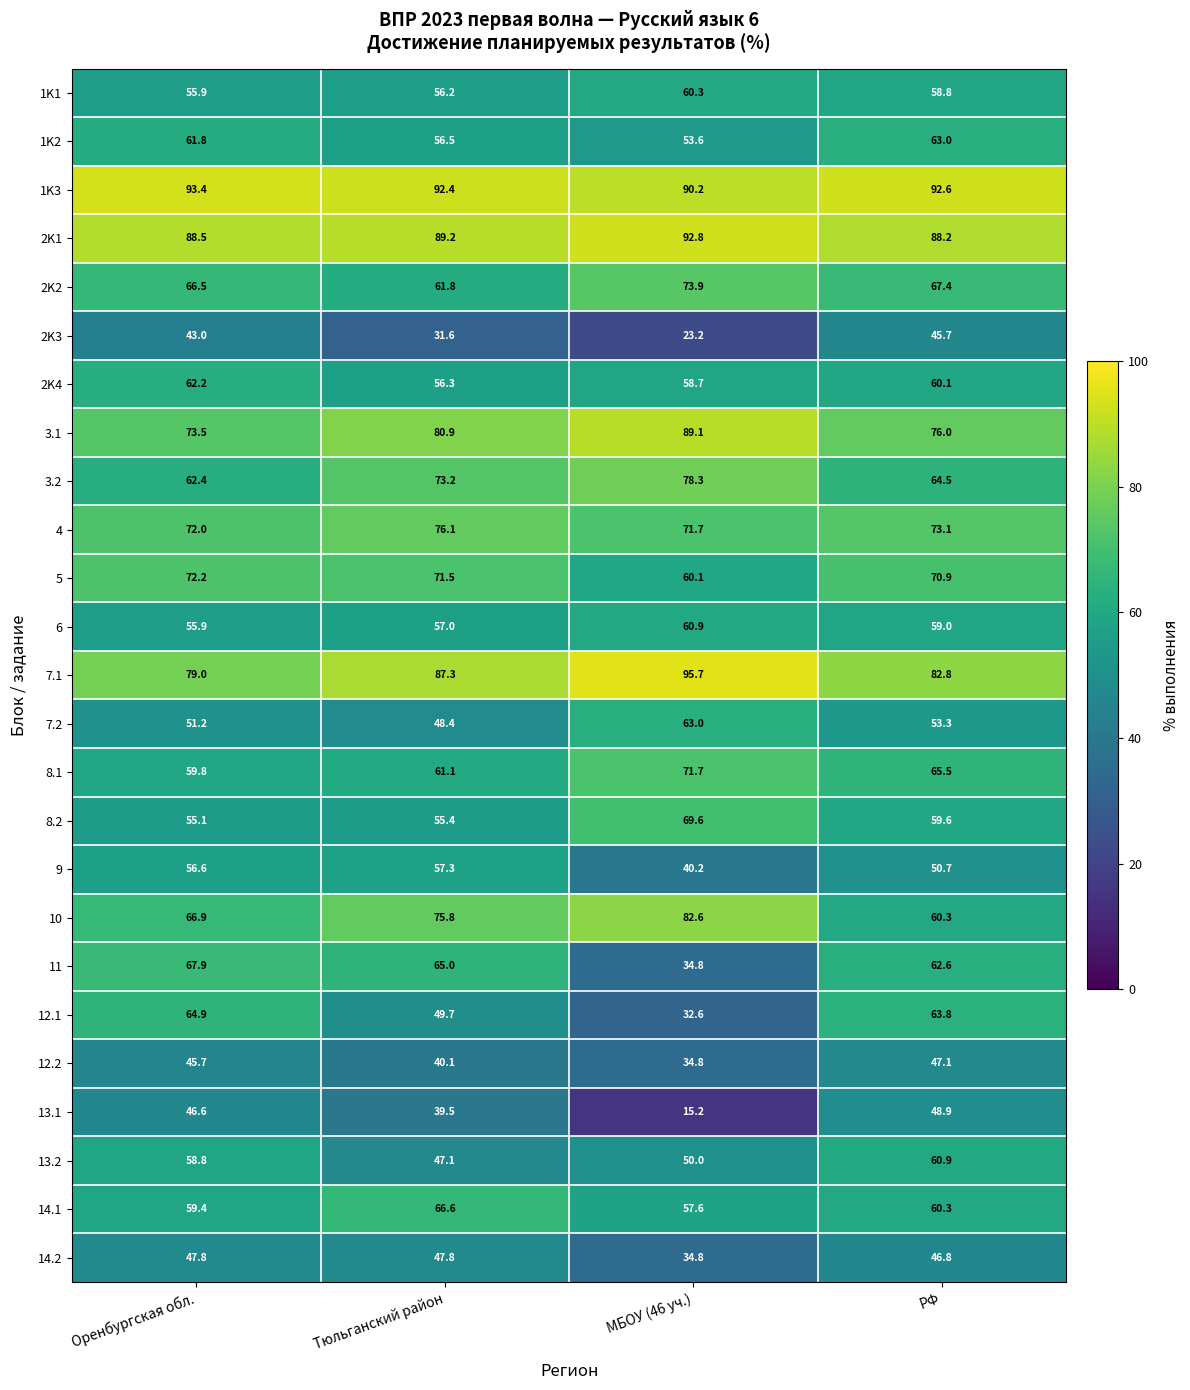

True or false: 13.2 has a value of 33.6 at РФ.

False